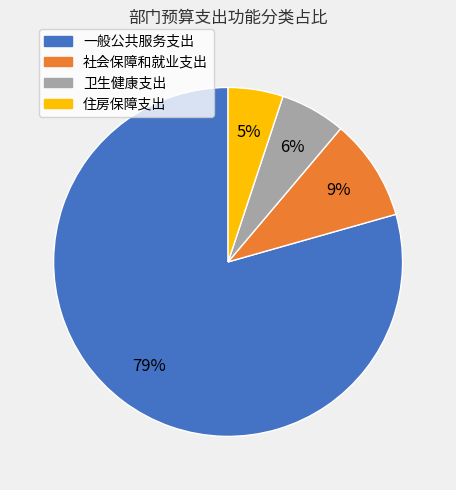

Which slice is the smallest?

住房保障支出